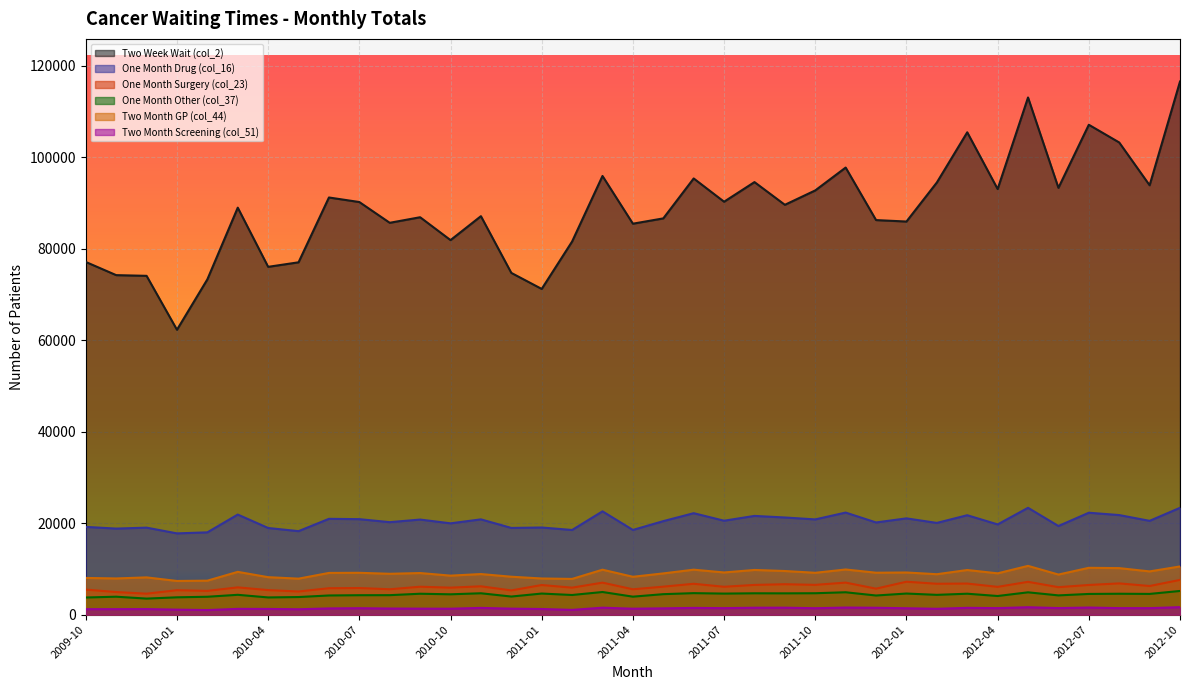

Which series has the largest total across all categories?

Two Week Wait (col_2)